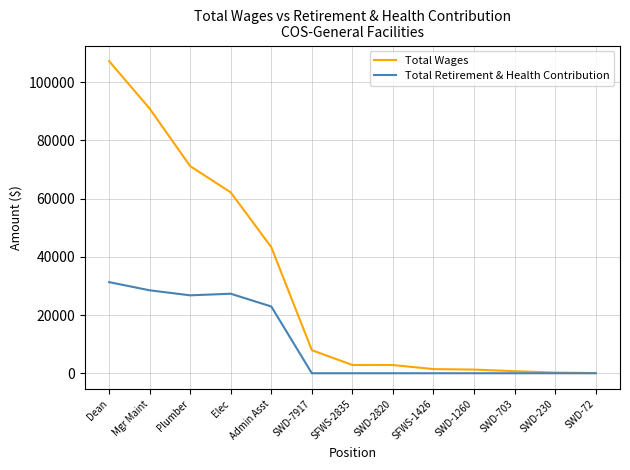

At which label is Total Retirement & Health Contribution closest to 15644?

Admin Asst